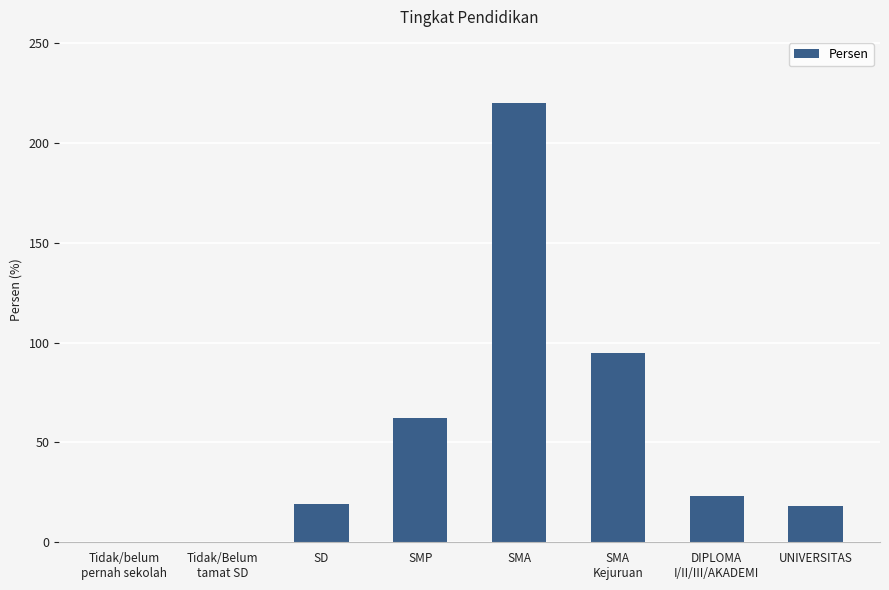

Is it true that the value at UNIVERSITAS is 8?

False